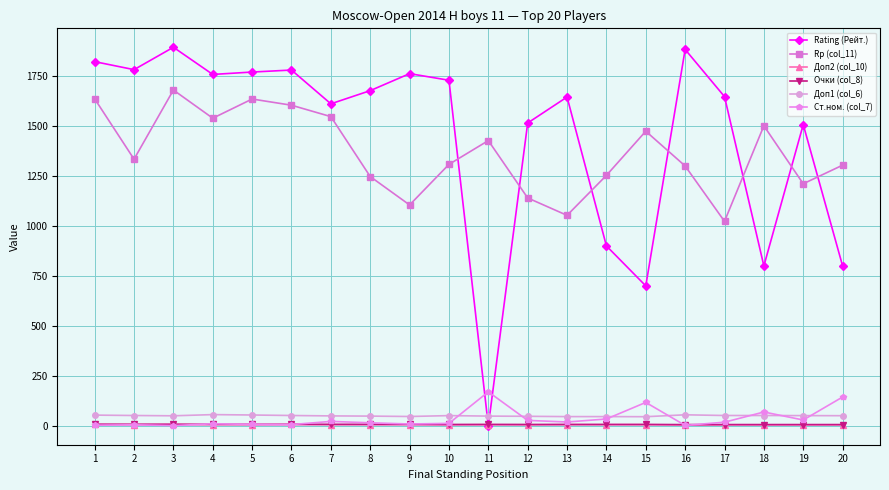

How many lines are shown in the chart?

6